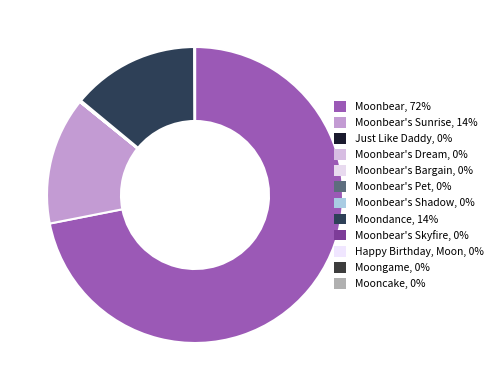

Rank the categories by value from highest to lowest.

Moonbear, Moondance, Moonbear's Sunrise, Moonbear's Skyfire, Moonbear's Shadow, Moonbear's Bargain, Moonbear's Dream, Moonbear's Pet, Happy Birthday, Moon, Mooncake, Moongame, Just Like Daddy